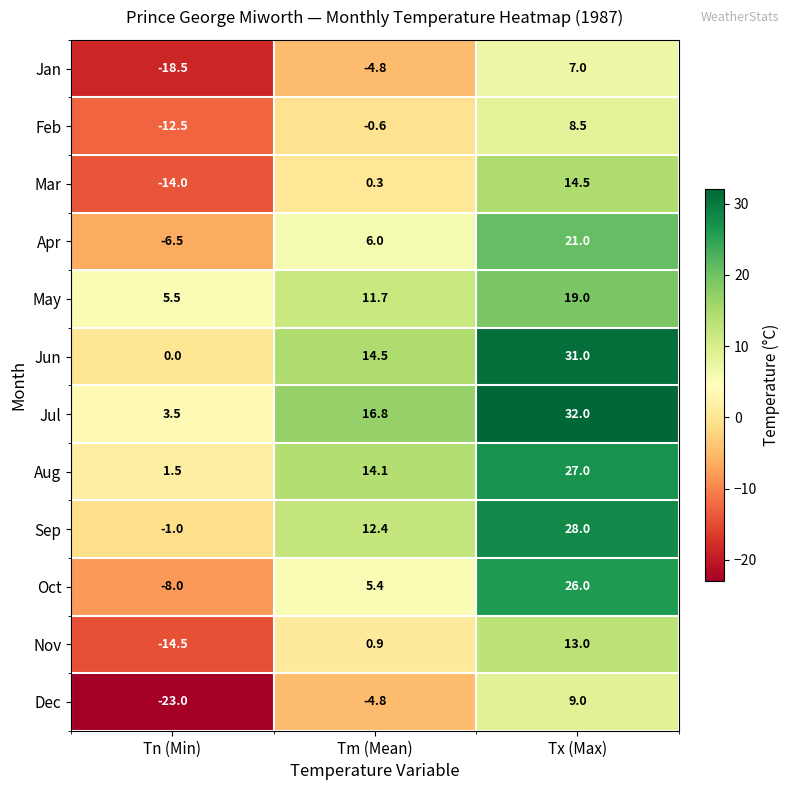

At how many categories does at least one series exceed 6?

2